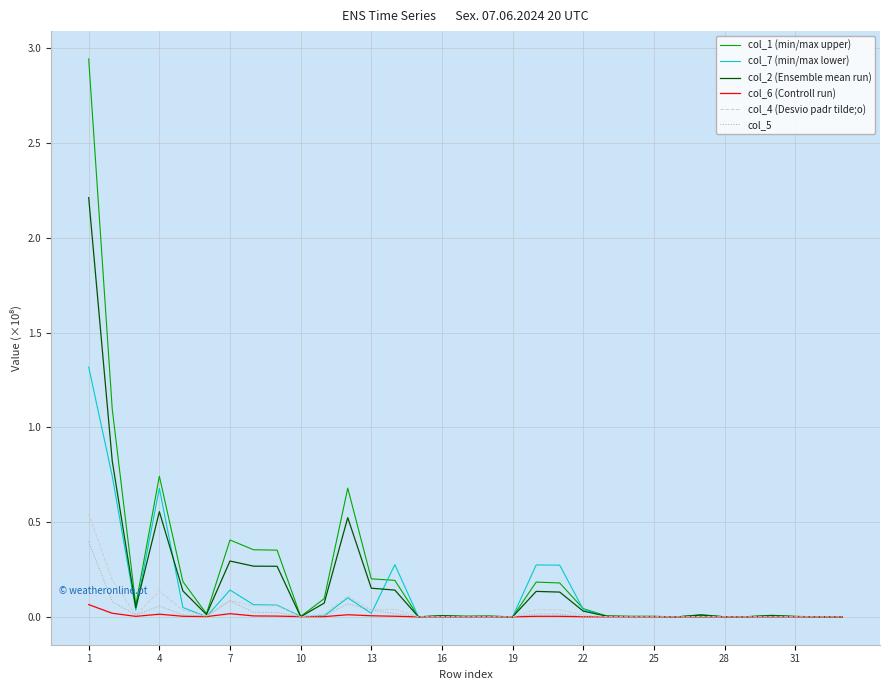

How many distinct data groups are displayed?

6